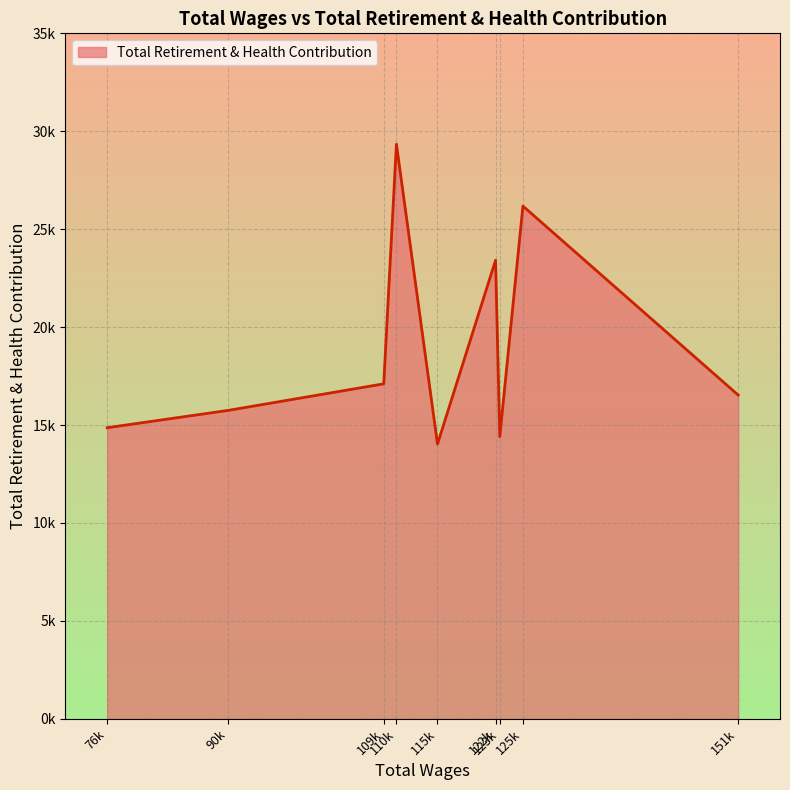

Where is the first local minimum?

115k